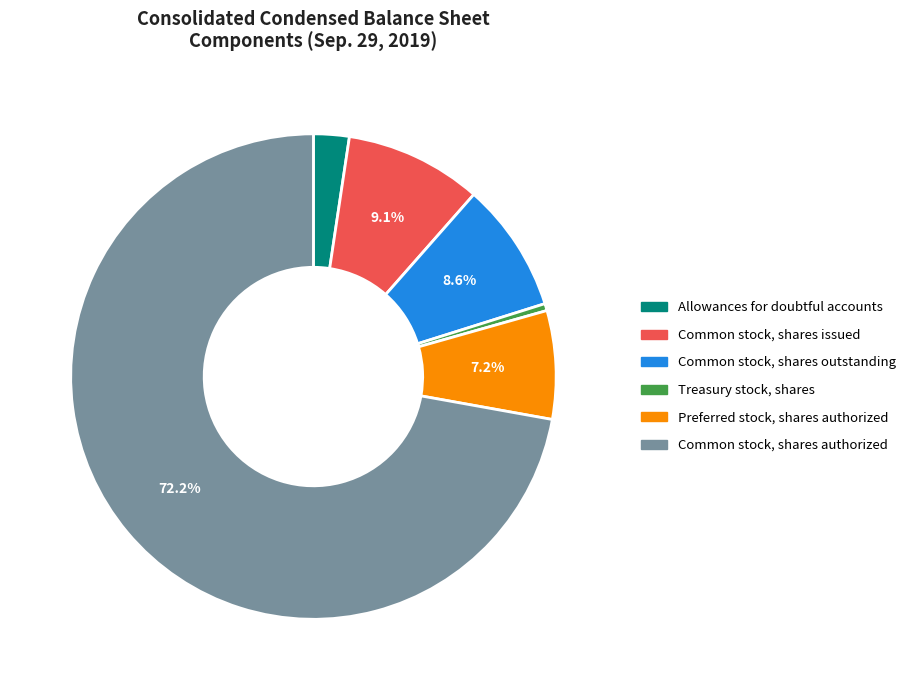

To the nearest percent, what is the difference between the largest and smallest slice percentages?

72%